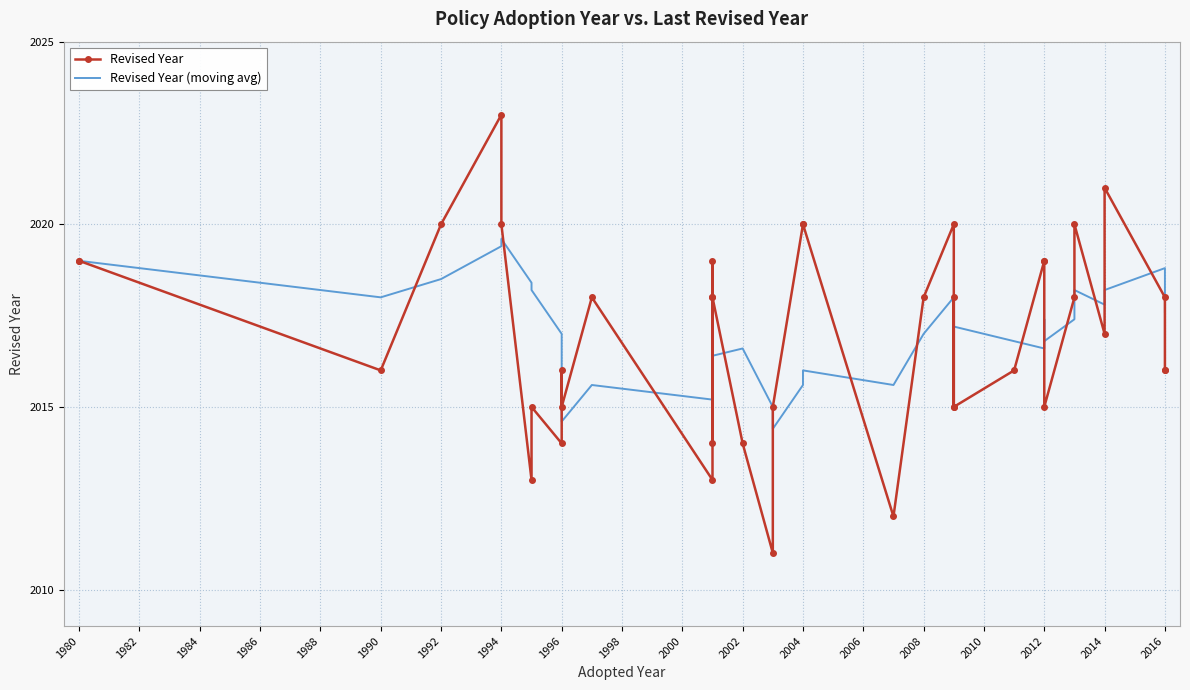

Rank the series by their maximum value, from lowest to highest.

Revised Year (moving avg), Revised Year